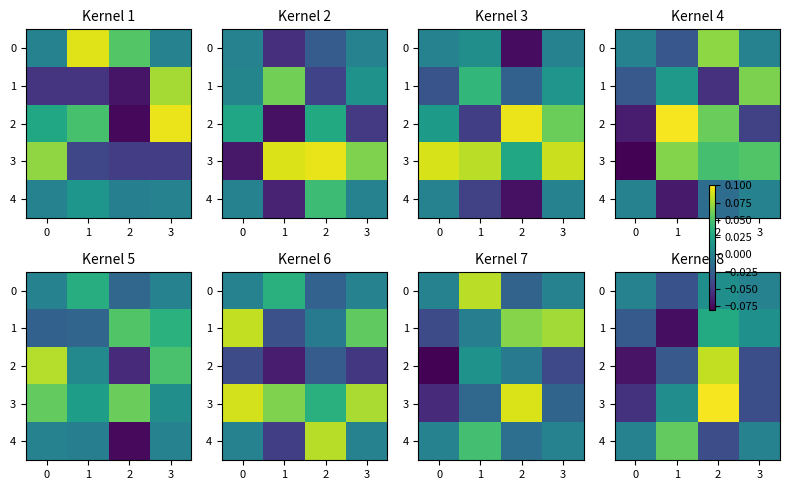

How many values in the 0 series exceed 0?

1